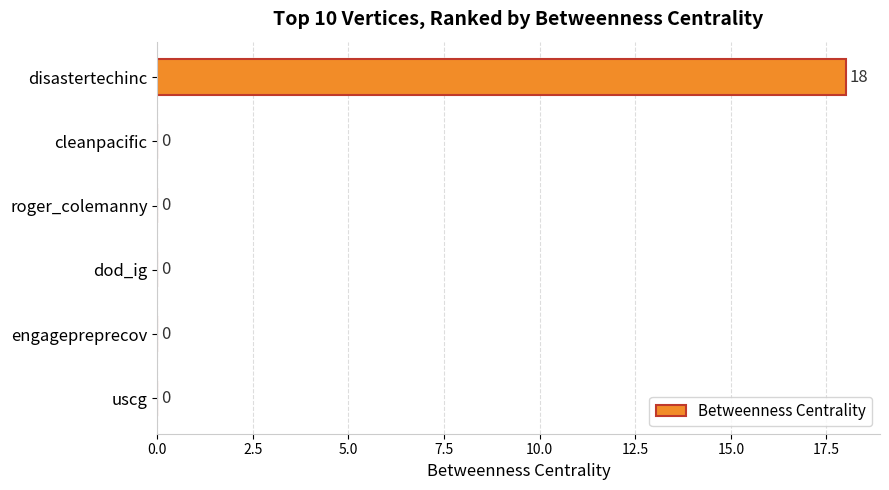

Reading top to bottom, what are all the values shown in this chart?

disastertechinc=18	cleanpacific=0	roger_colemanny=0	dod_ig=0	engagepreprecov=0	uscg=0